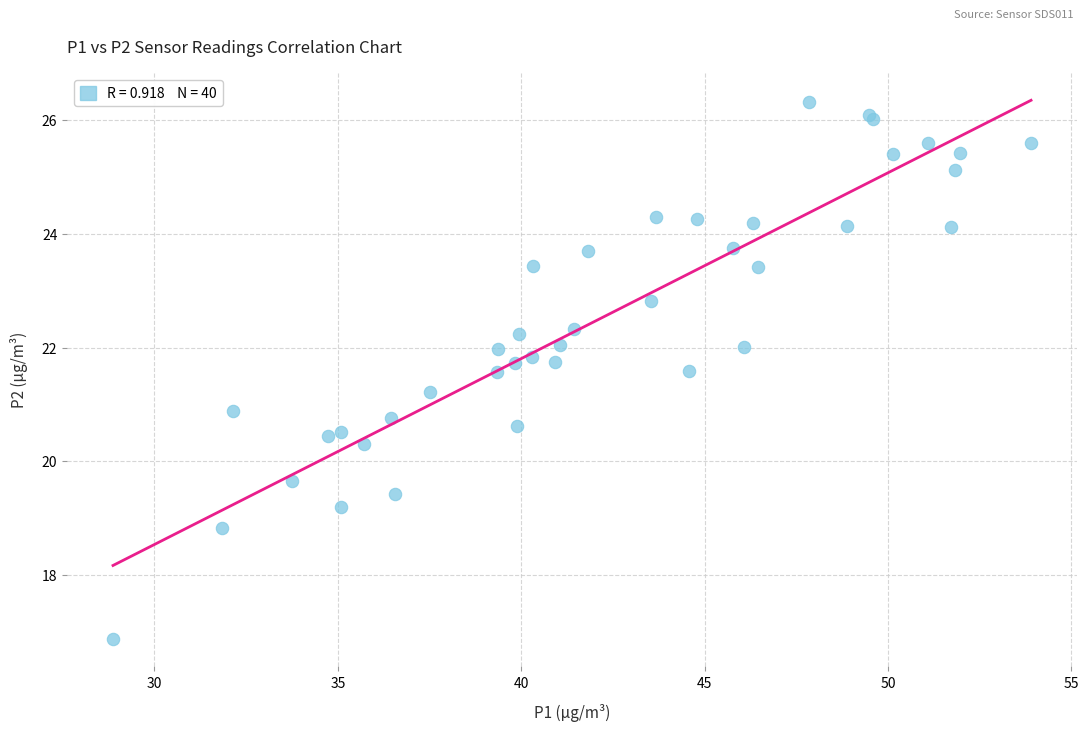

What Y value in the scatter plot is closest to 21?

20.9